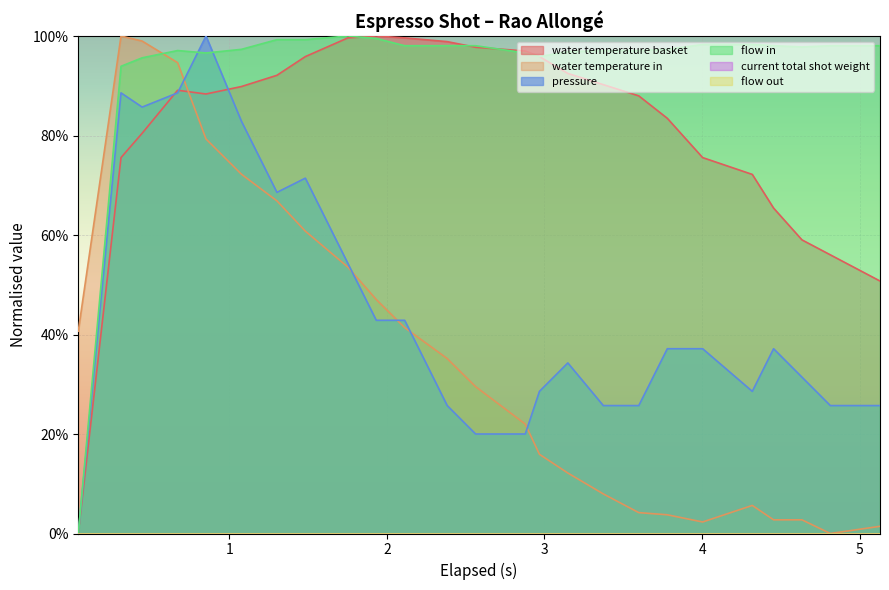

Does the chart display data point markers on the line(s)?

No